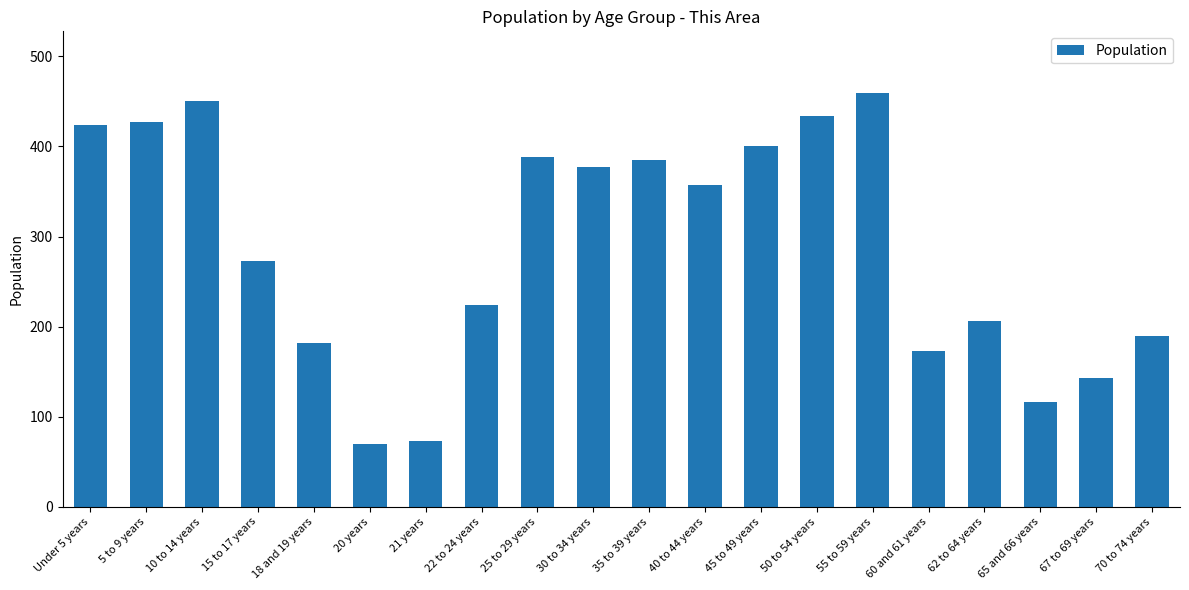

What is the approximate value at 10 to 14 years, to the nearest 5?

450